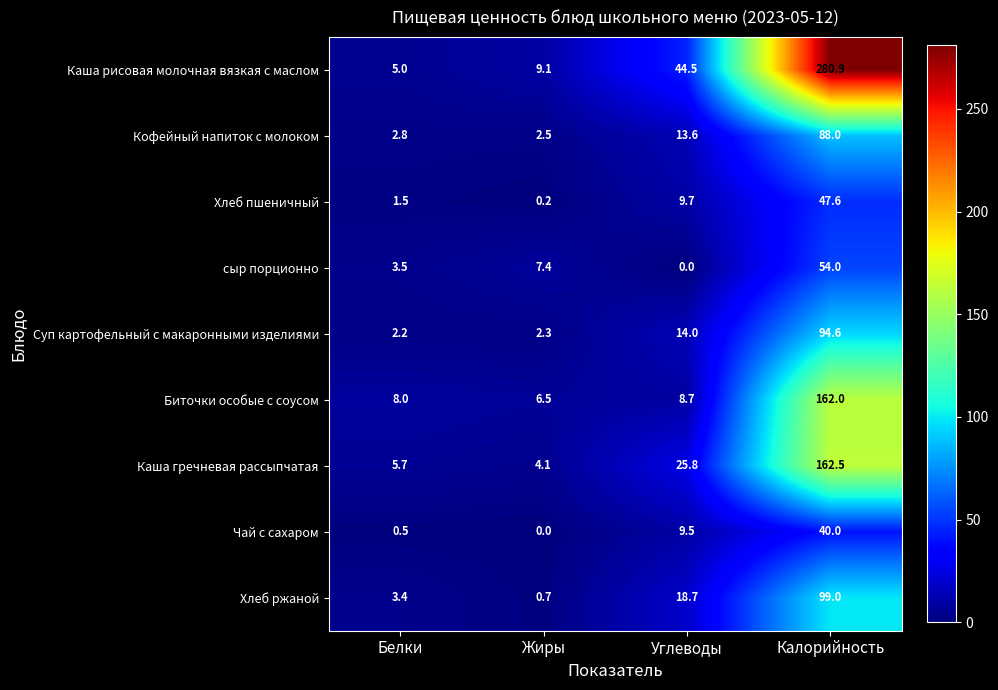

True or false: Суп картофельный с макаронными изделиями has a value of 2.2 at Белки.

True